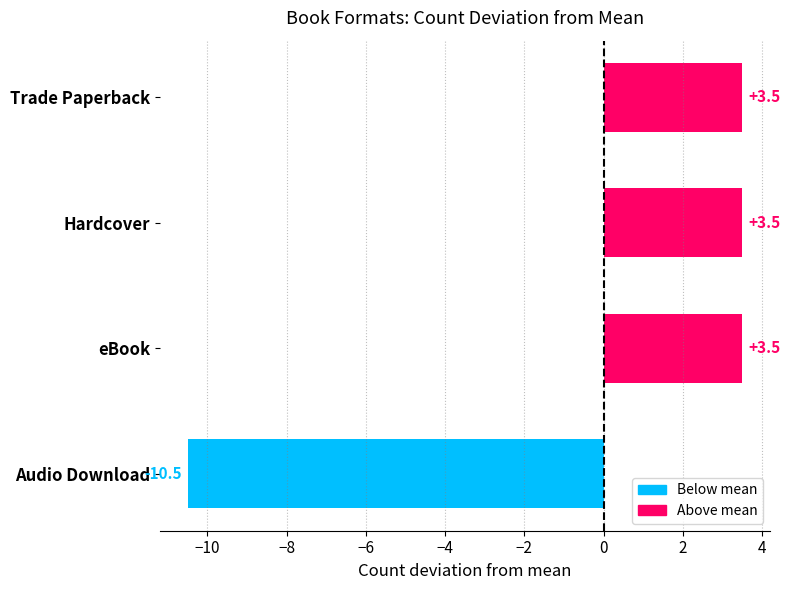

What is the ratio of the value at Hardcover to the value at eBook?

1.0